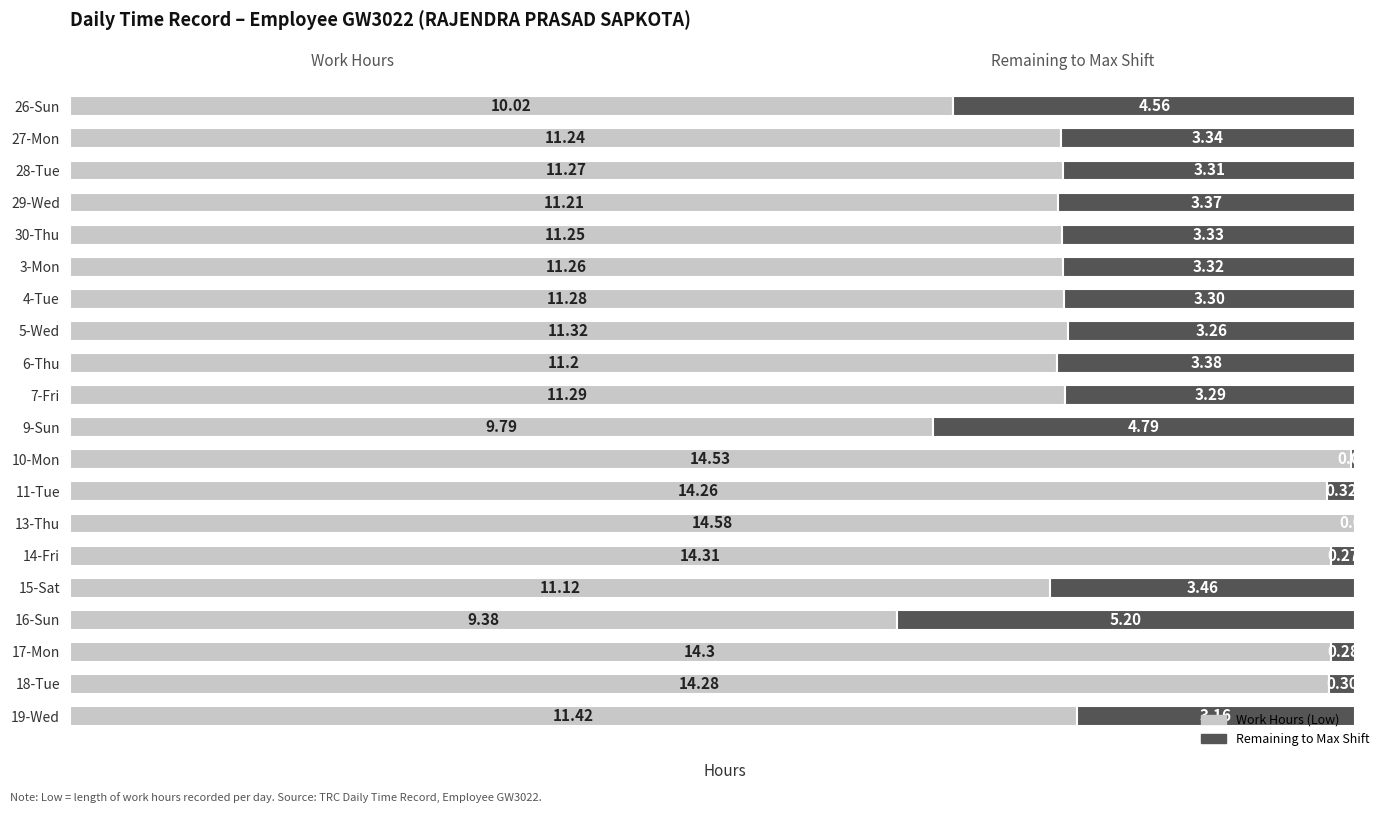

What is the sum of all Work Hours (Low) values?

239.3